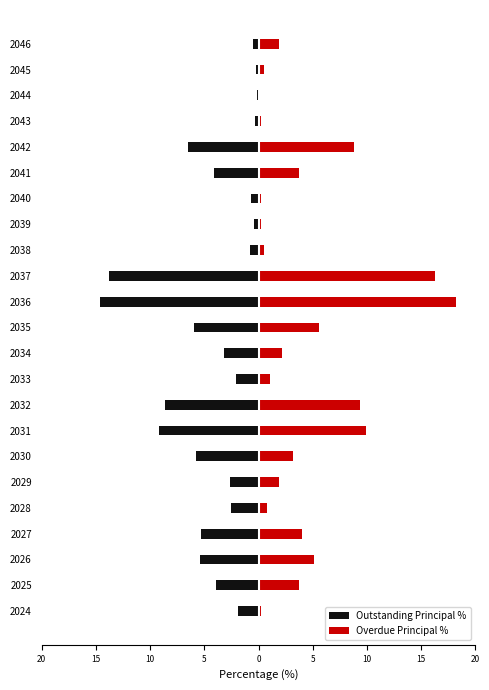

What is the sum of all Outstanding Principal % values?

-98.3